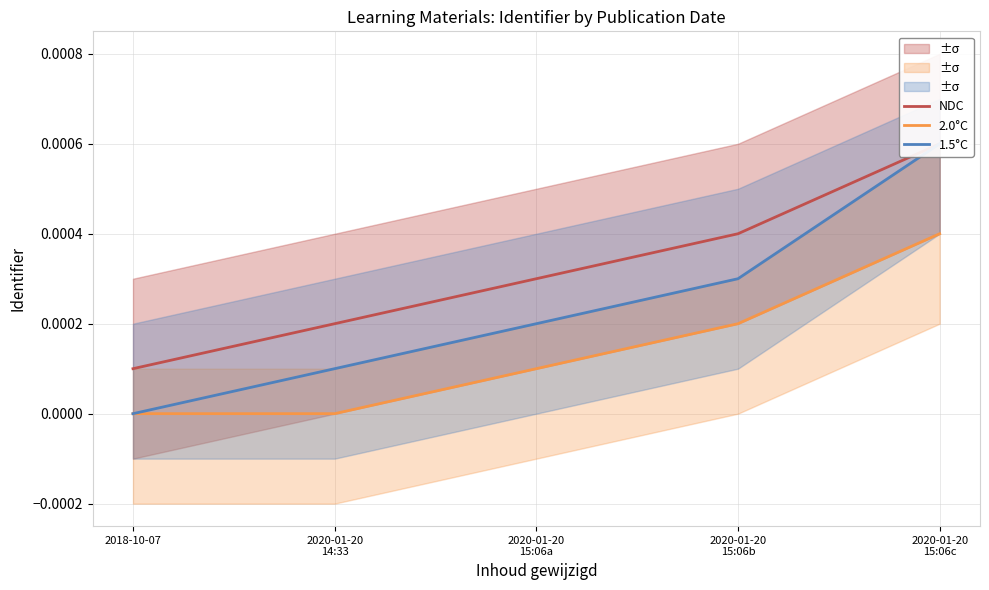

True or false: NDC has more than 1 points higher than both neighbors.

False